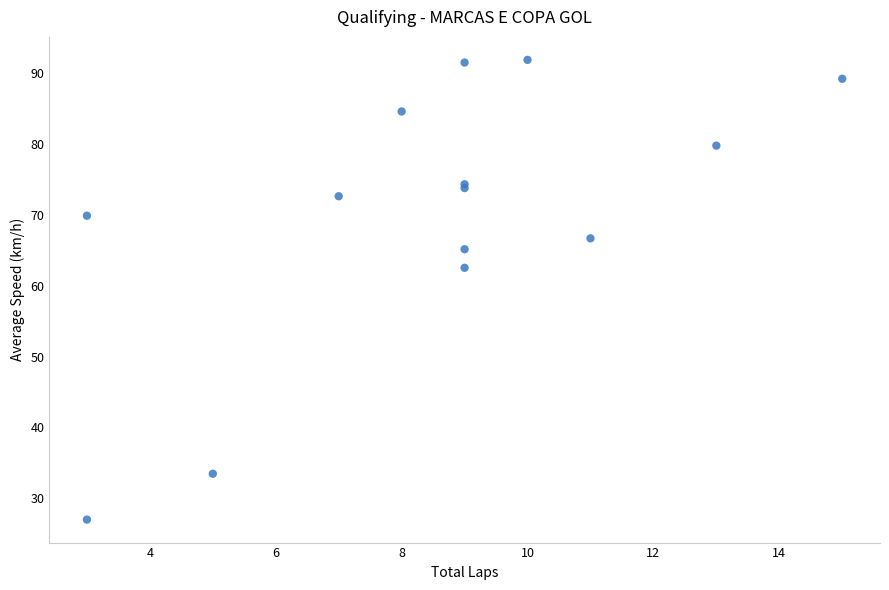

What Y value in the scatter plot is closest to 59?

62.5